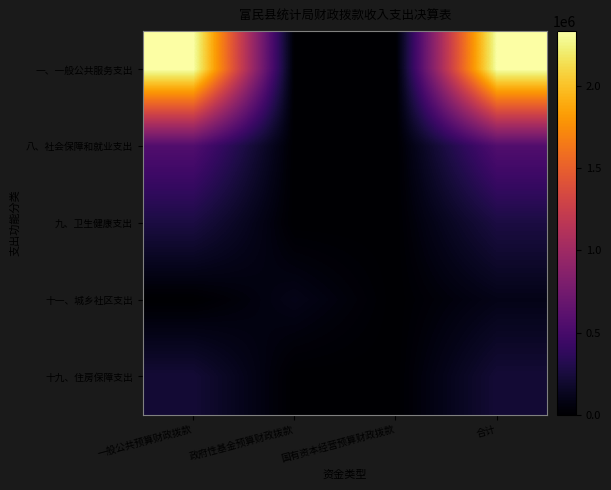

What is the difference between the highest and lowest values at 一般公共预算财政拨款?

2335036.3